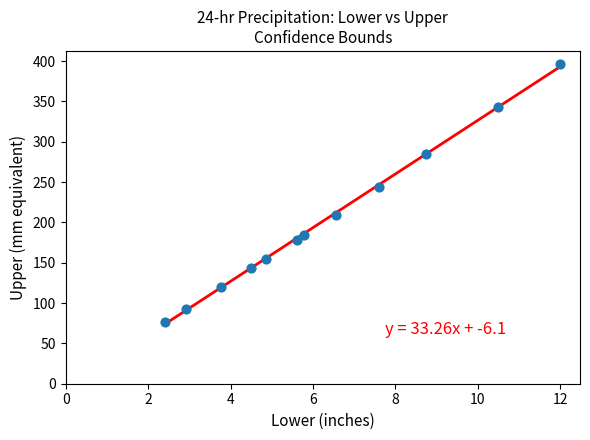

What Y value in the scatter plot is closest to 236?

244.4